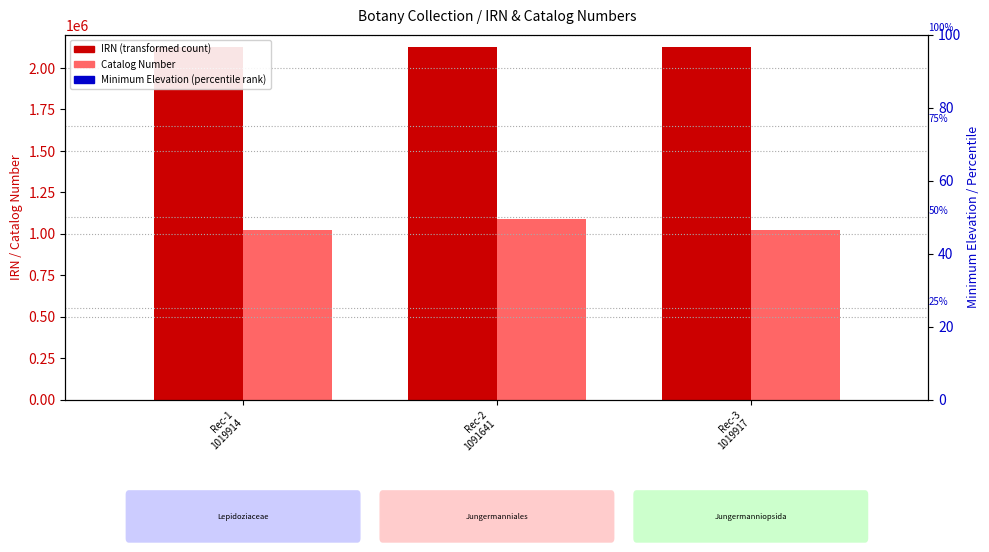

What are all the series names shown in the legend?

IRN (transformed count), Catalog Number, Minimum Elevation (percentile rank)